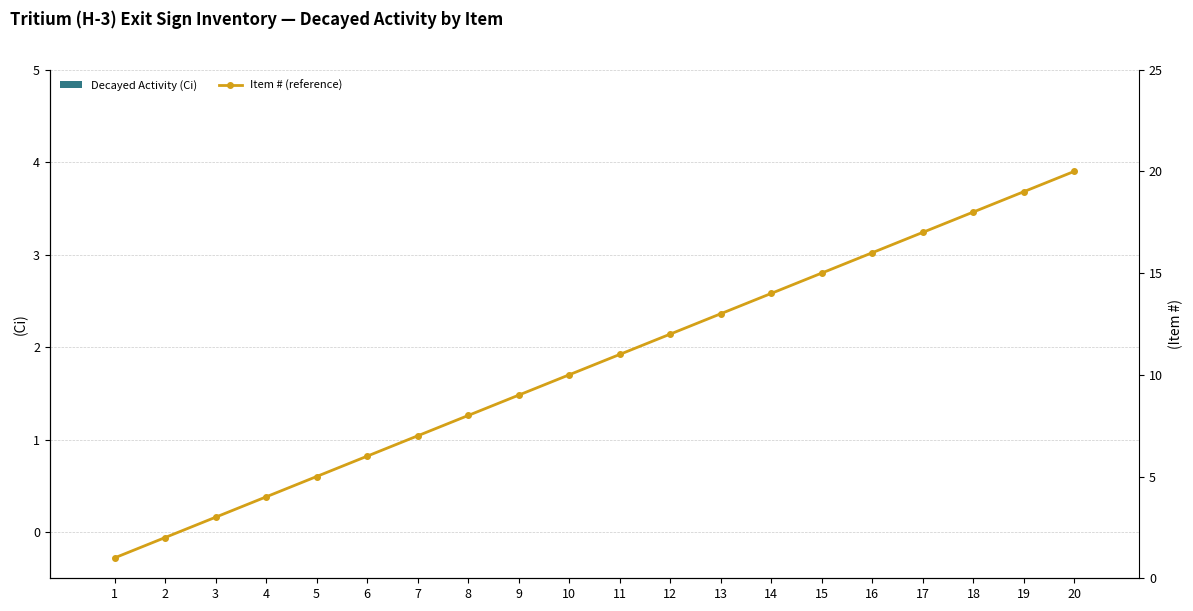

What is the difference between the maximum and minimum values in the Item # (reference) series?

19